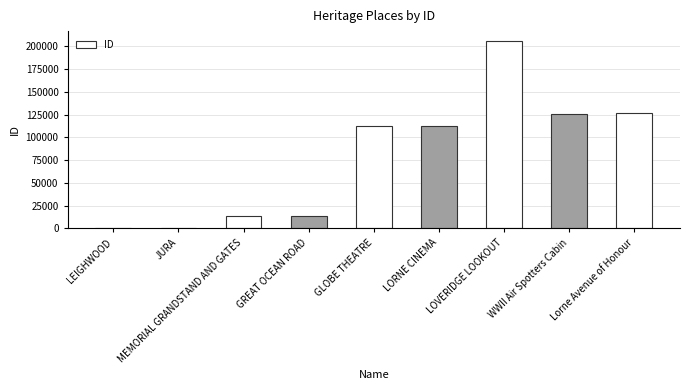

What is the greatest value displayed?

206243